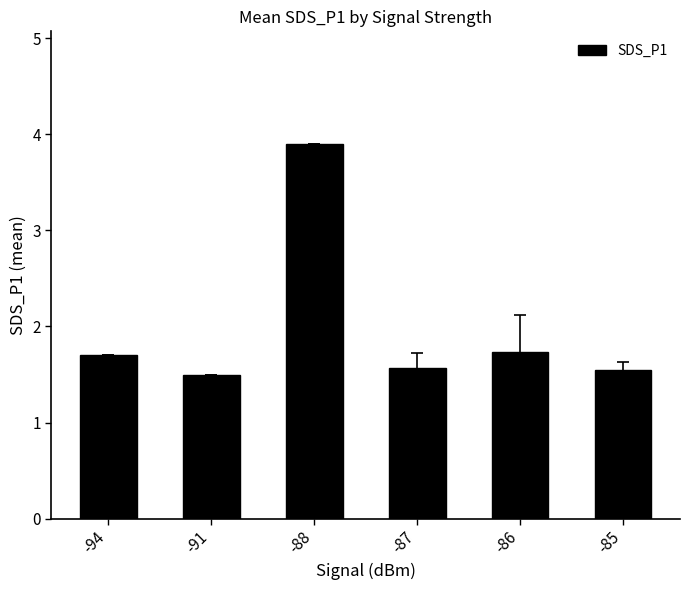

Between -88 and -87, which is larger?

-88